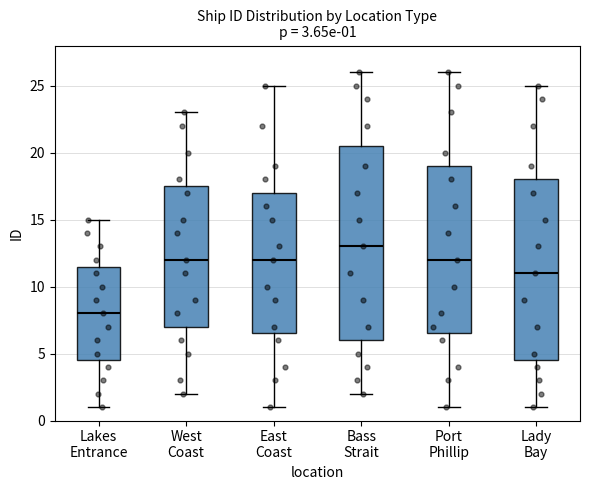

Comparing the boxes themselves (not the whiskers), which one is the tallest?

Bass Strait